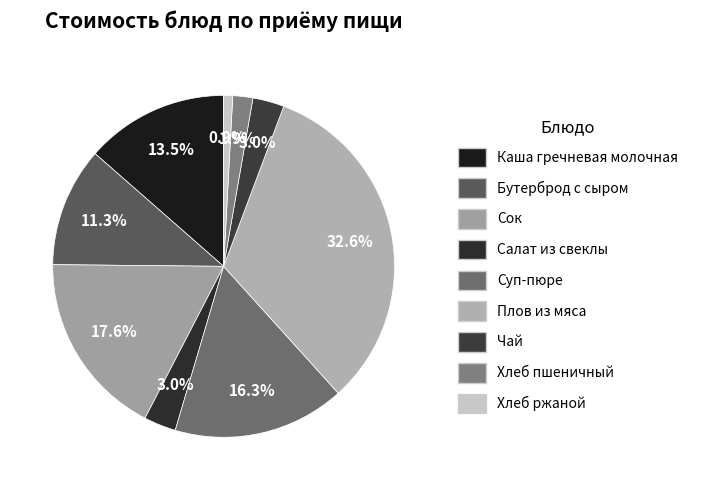

To the nearest percent, what is the difference between the largest and smallest slice percentages?

32%